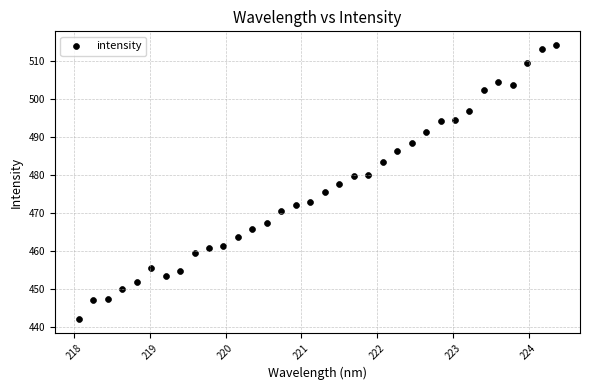

What is the range of X values (max minus min)?

6.3